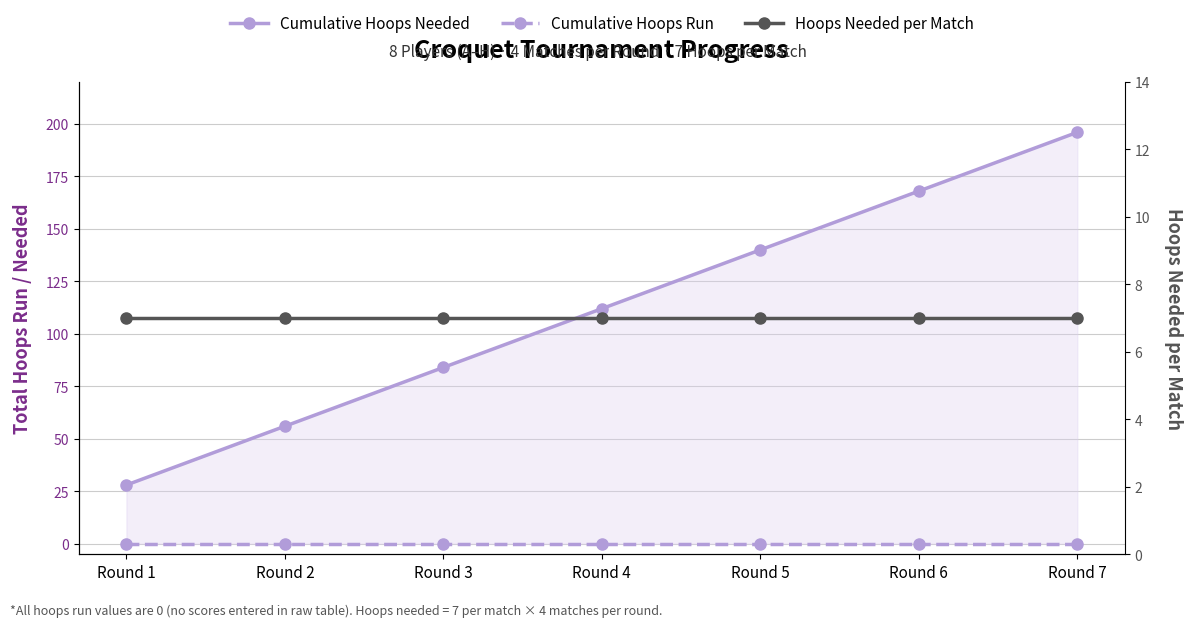

Is the value of Cumulative Hoops Run at Round 4 greater than the value of Cumulative Hoops Needed at Round 6?

No